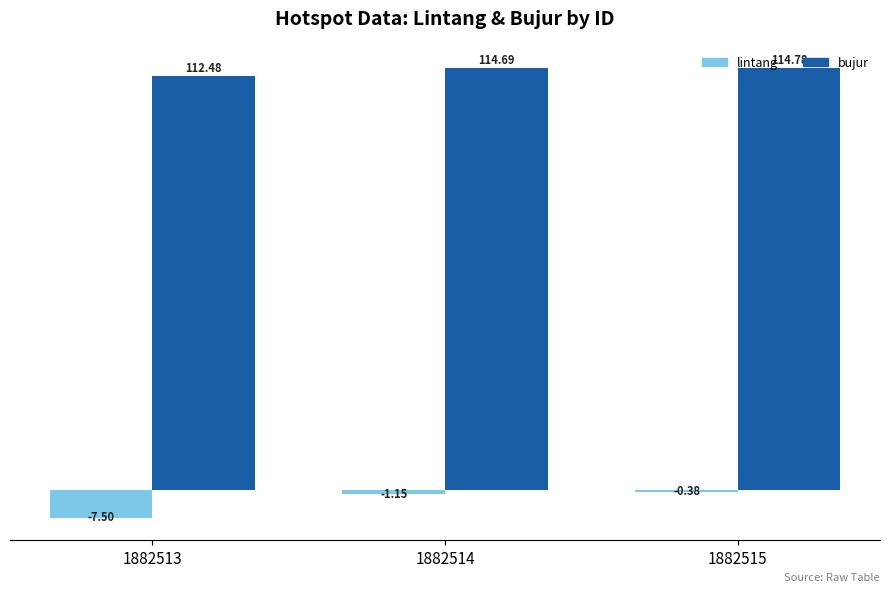

What is the spread (max minus min) of values at 1882515?

115.2